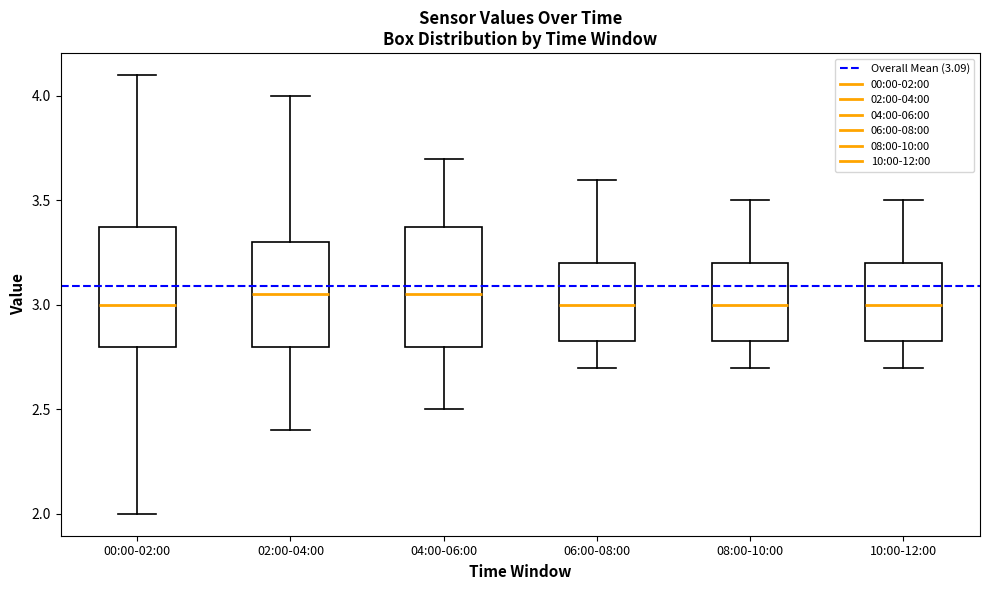

Reading left to right, transcribe this box plot: for each box, give where its median line is, the range the box spans, and where its two whiskers end, as read against the y-axis. The values are not printed on the chart, so give them approximately, as read against the axis.

00:00-02:00: median 3.00, box 2.80 to 3.40, whiskers 2.00 to 4.10
02:00-04:00: median 3.05, box 2.80 to 3.30, whiskers 2.40 to 4.00
04:00-06:00: median 3.05, box 2.80 to 3.40, whiskers 2.50 to 3.70
06:00-08:00: median 3.00, box 2.85 to 3.20, whiskers 2.70 to 3.60
08:00-10:00: median 3.00, box 2.85 to 3.20, whiskers 2.70 to 3.50
10:00-12:00: median 3.00, box 2.85 to 3.20, whiskers 2.70 to 3.50